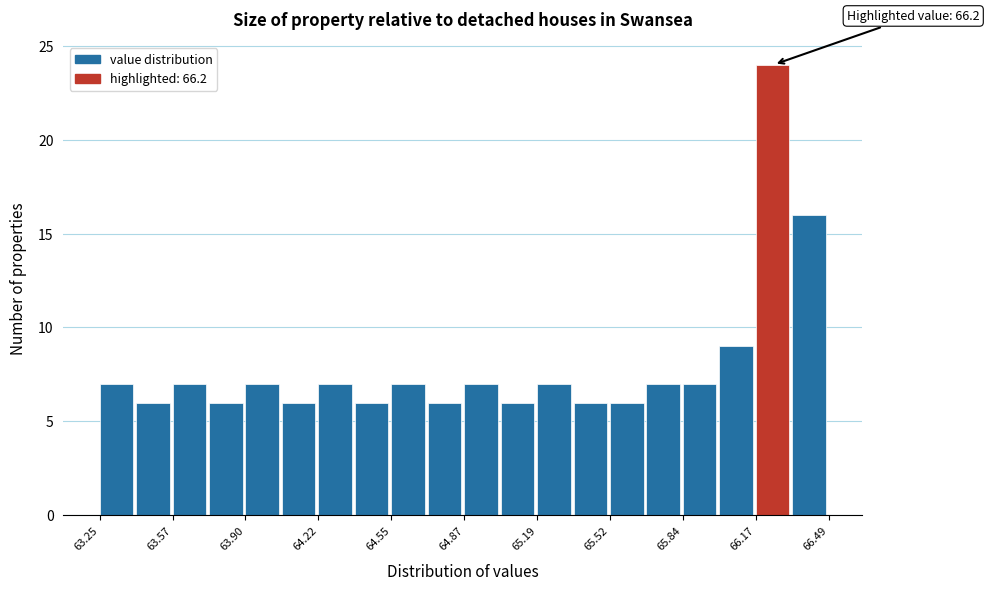

Read against the x-axis, roughly where is the centre of the tallest bar?

66.25